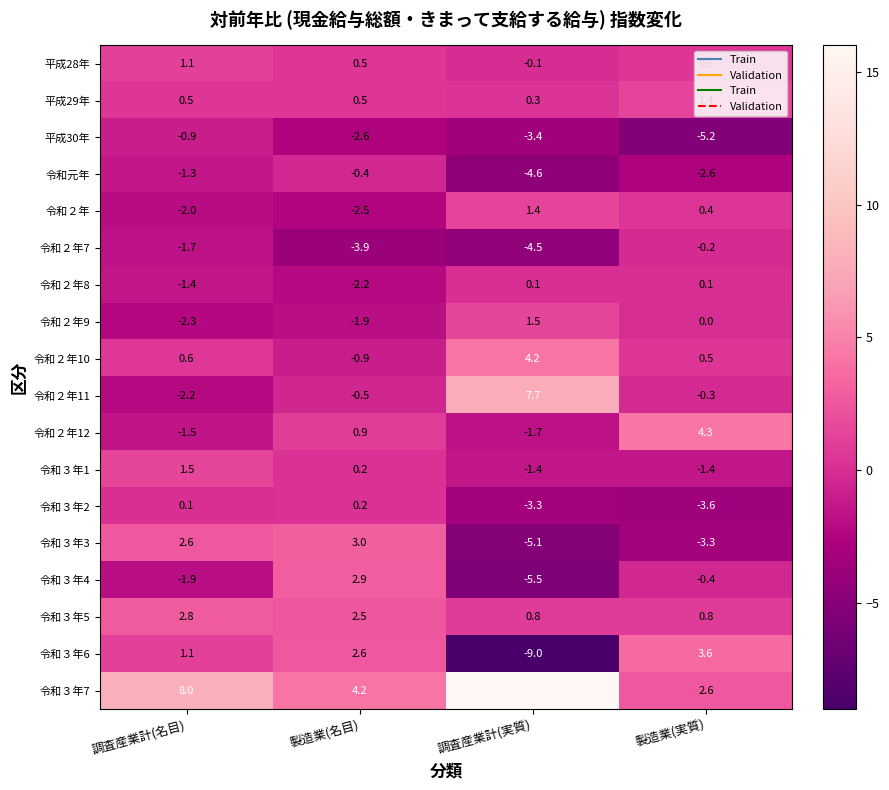

How many distinct data groups are displayed?

18